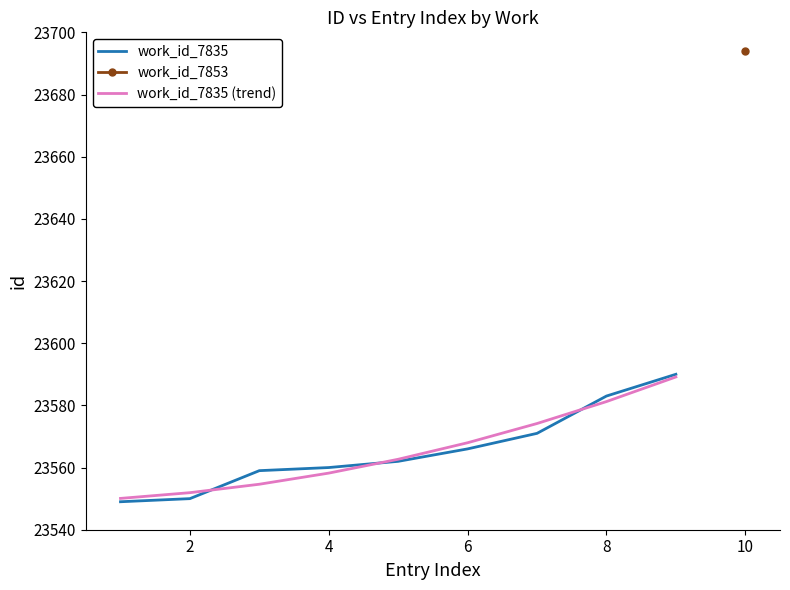

Does the chart have visible grid lines?

No